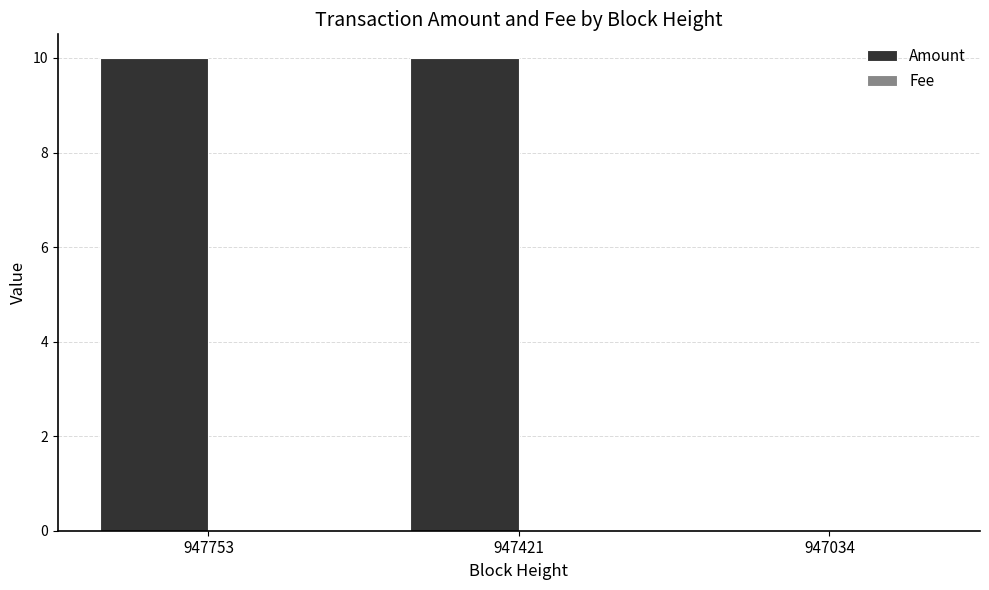

What is the sum of all Amount values?

20.0